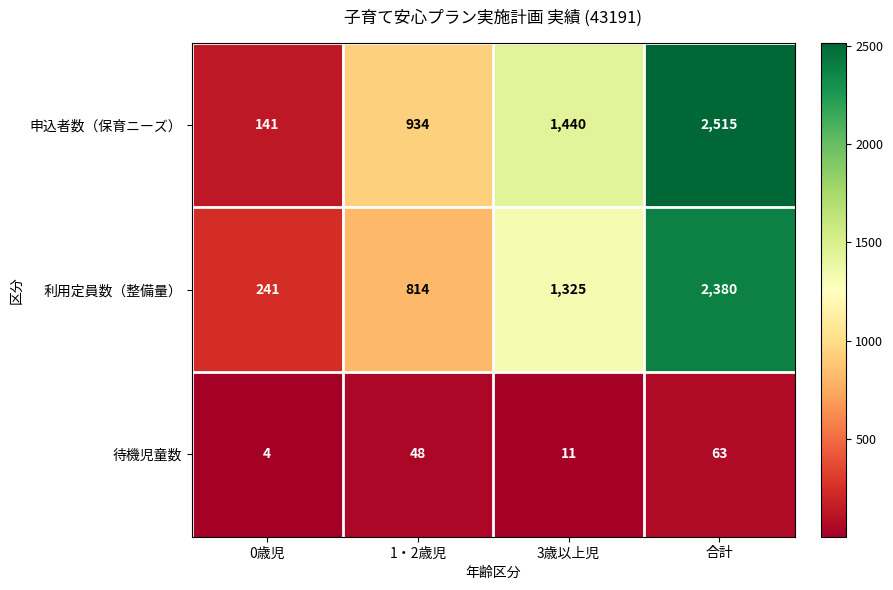

Is it true that 申込者数（保育ニーズ） equals 207 at 0歳児?

False